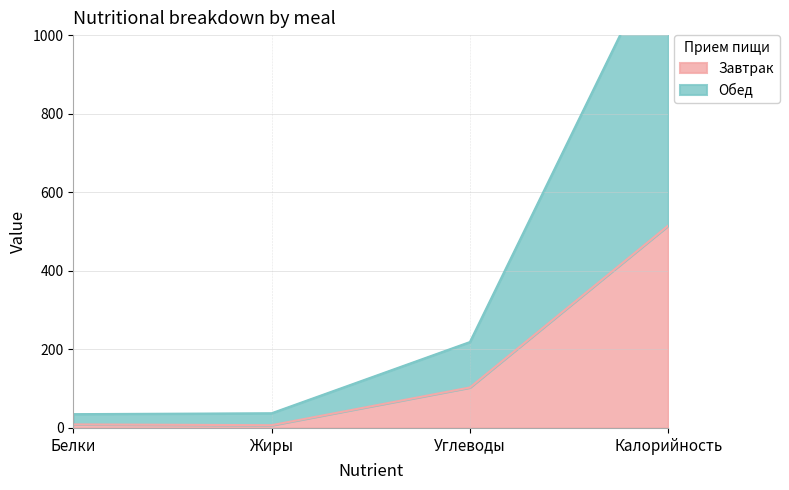

What is the label of the 4th point from the left?

Калорийность